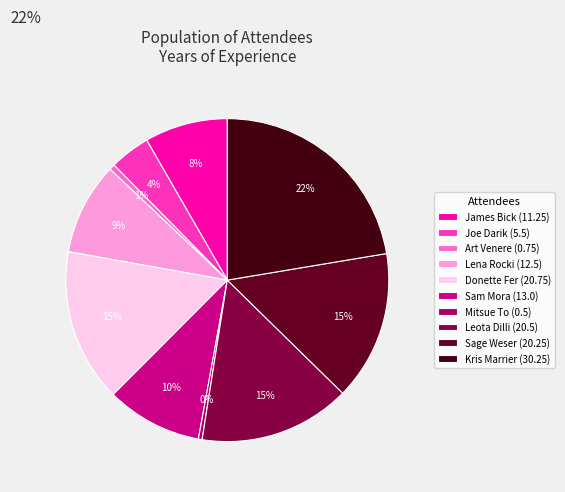

Is it true that Art Venere is 13% of the pie?

False